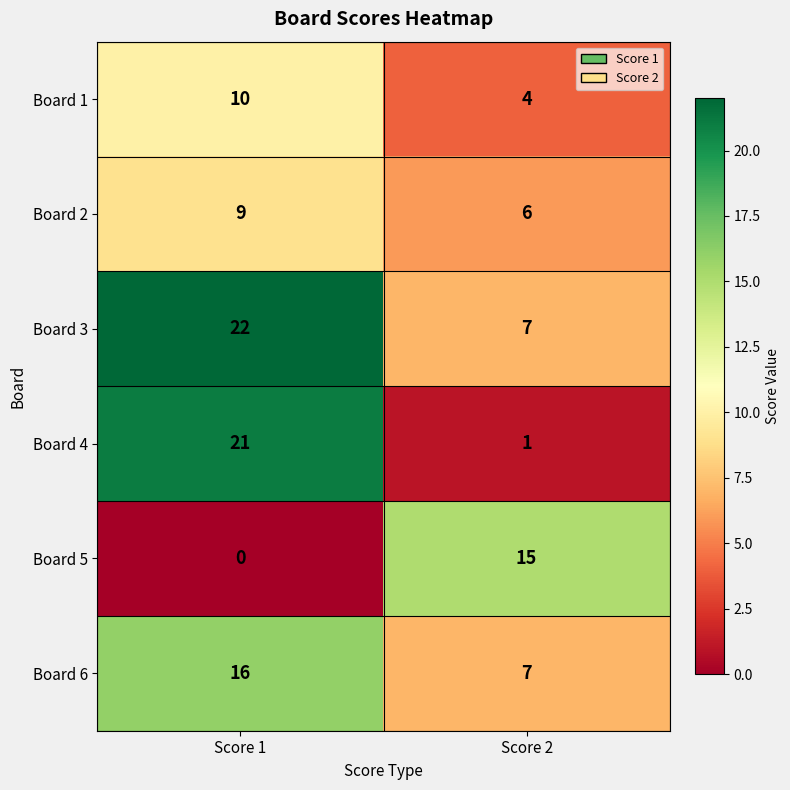

Is it true that Board 5 equals 15 at Score 2?

True